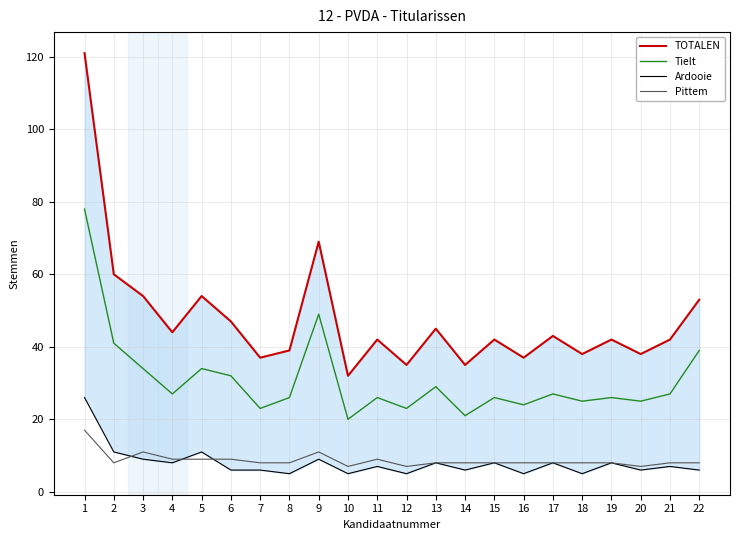

Which category has the highest value in the TOTALEN series?

1